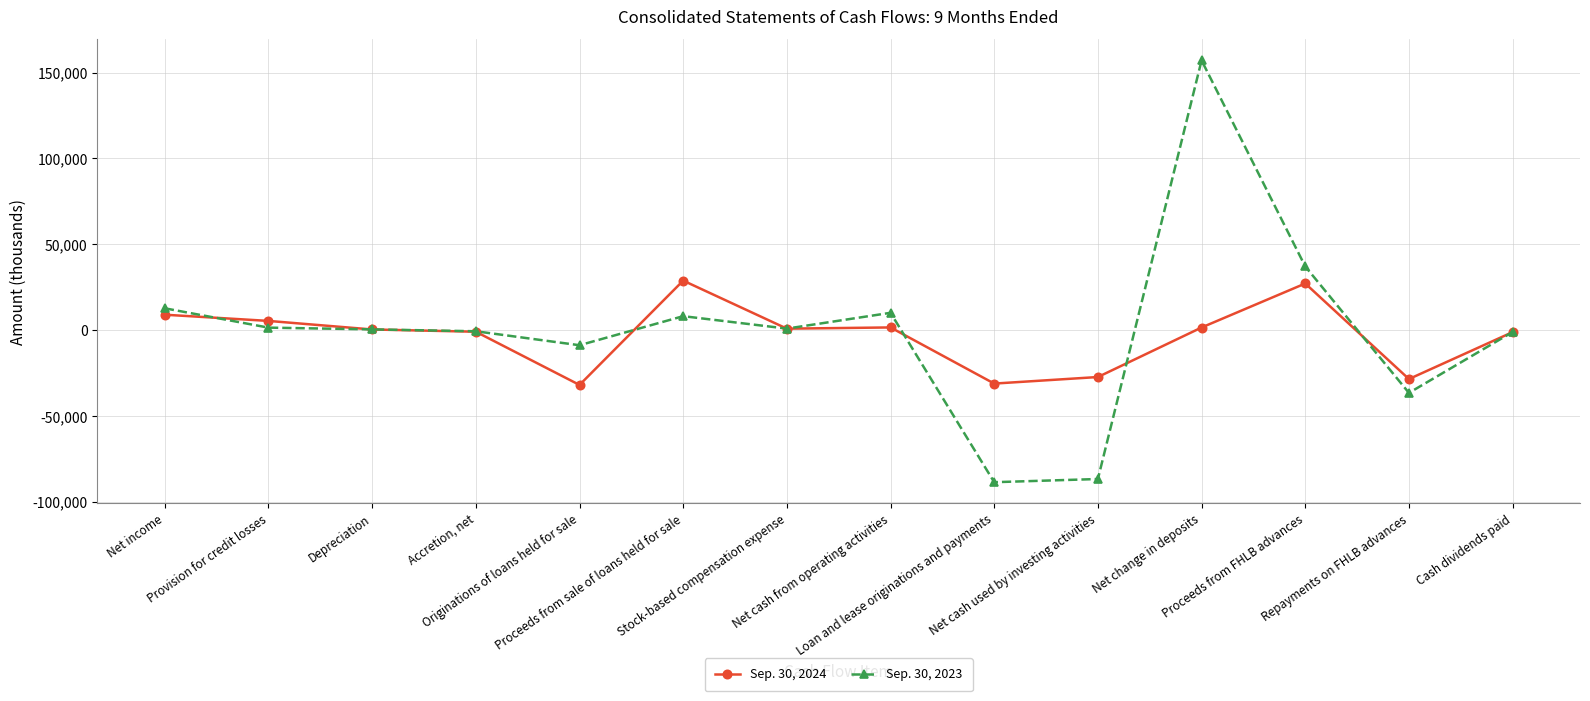

True or false: Sep. 30, 2023 and Sep. 30, 2024 cross at least once.

True